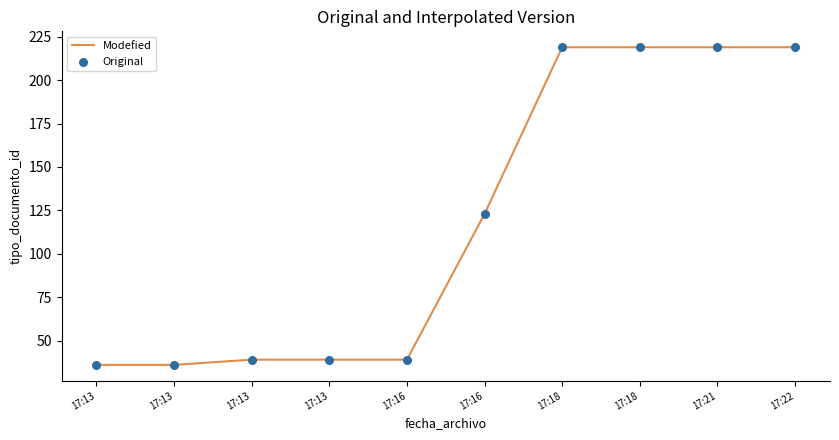

How many lines are shown in the chart?

1